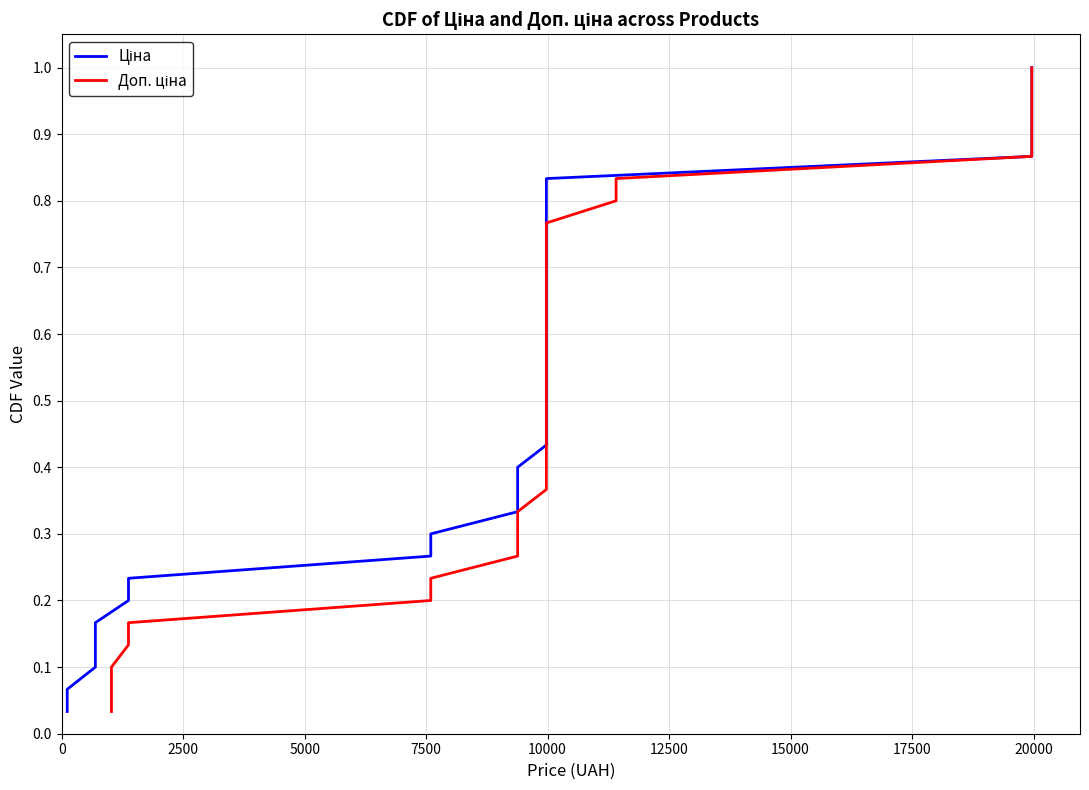

What is the difference between the second highest and minimum values in the Ціна series?

0.9